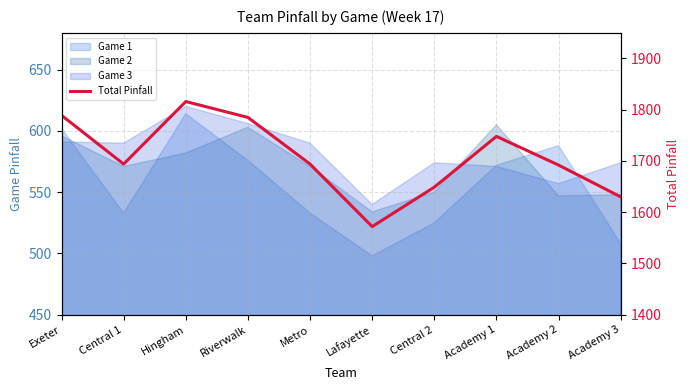

What is the difference between the maximum and second lowest values?

186